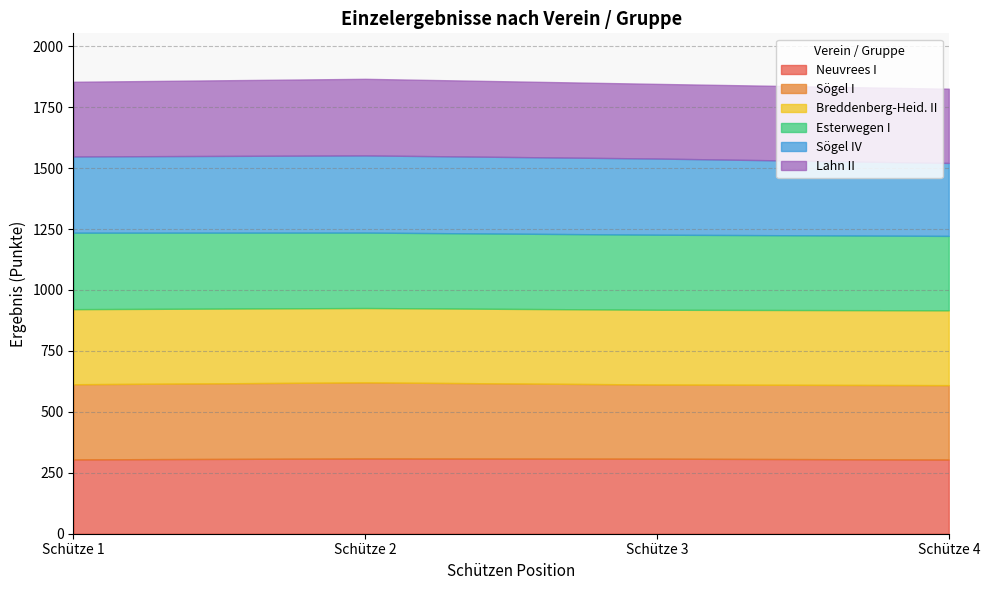

Is the value of Neuvrees I at Schütze 2 greater than the value of Sögel I at 4?

Yes